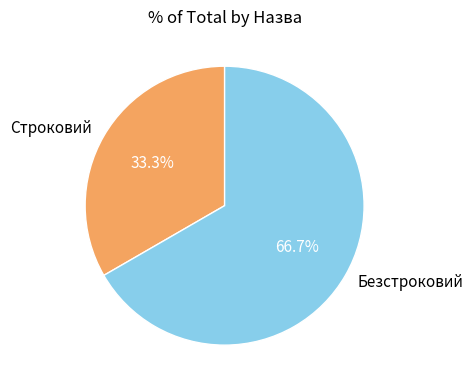

Is it true that Строковий is 39% of the pie?

False